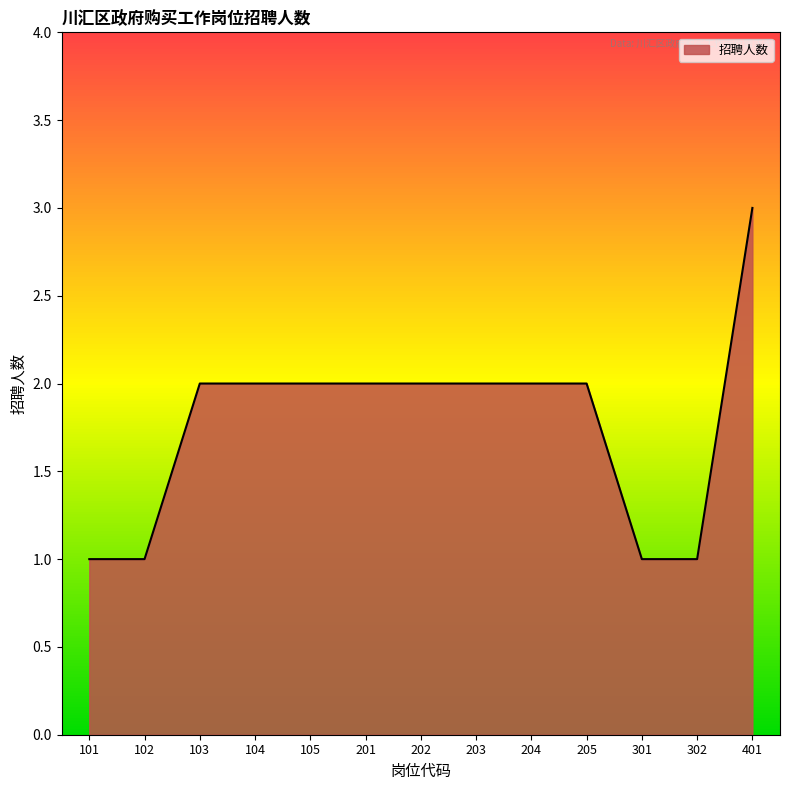

Reading right to left, transcribe all the data shown in this chart.

401=3	302=1	301=1	205=2	204=2	203=2	202=2	201=2	105=2	104=2	103=2	102=1	101=1